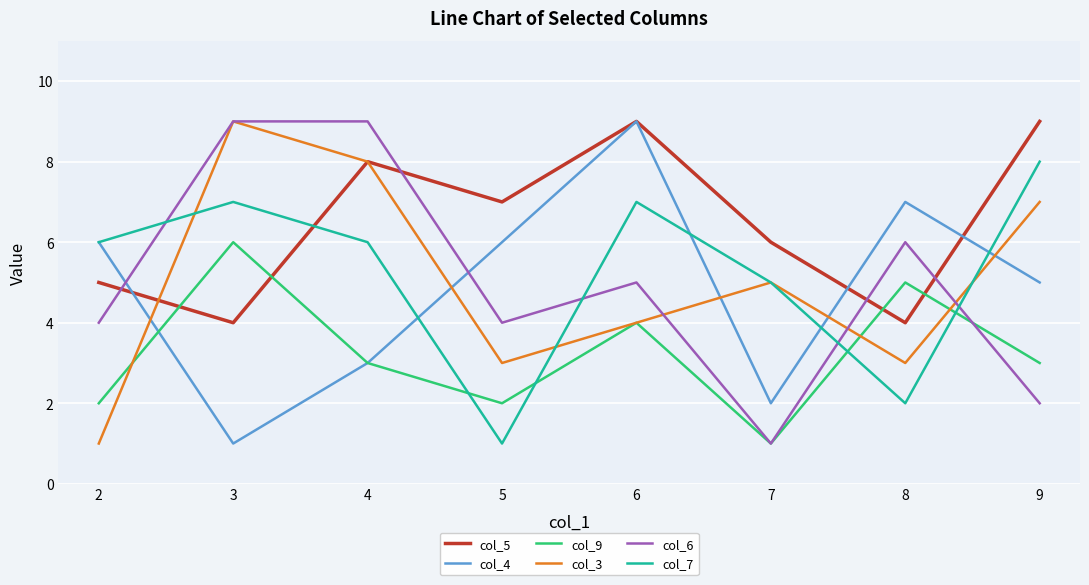

At which label does col_6 reach its minimum?

7